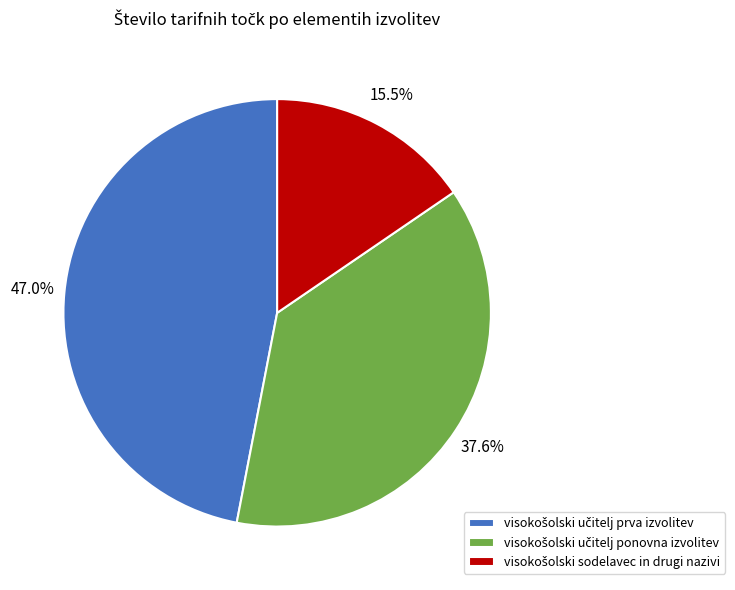

Does any single category account for the majority?

No